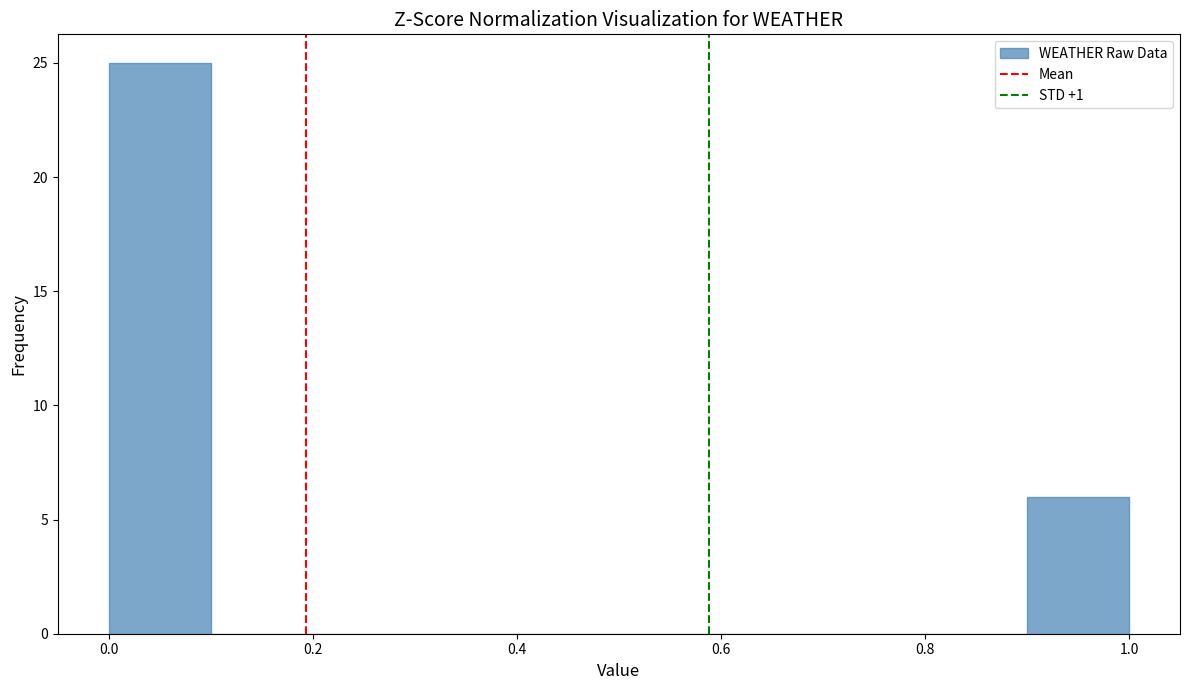

Reading left to right, transcribe this chart: for each bar, give the range it covers on the x-axis and its height. The values are not printed on the chart, so give them approximately, as read against the axis.

0.0 to 0.1: 25
0.1 to 0.2: 0
0.2 to 0.3: 0
0.3 to 0.4: 0
0.4 to 0.5: 0
0.5 to 0.6: 0
0.6 to 0.7: 0
0.7 to 0.8: 0
0.8 to 0.9: 0
0.9 to 1.0: 6